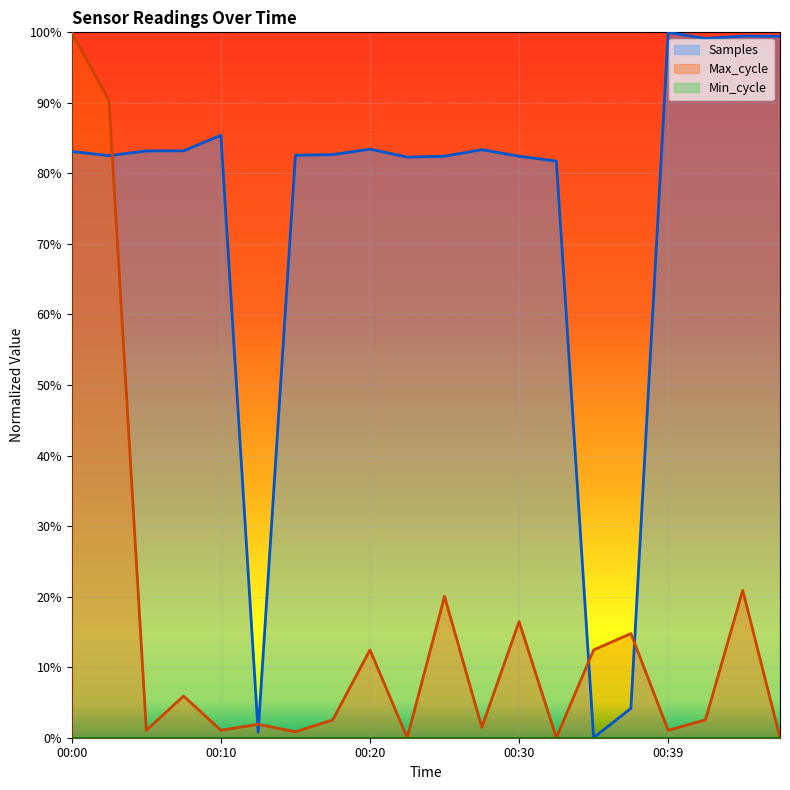

At which label is Samples closest to 50?

00:32